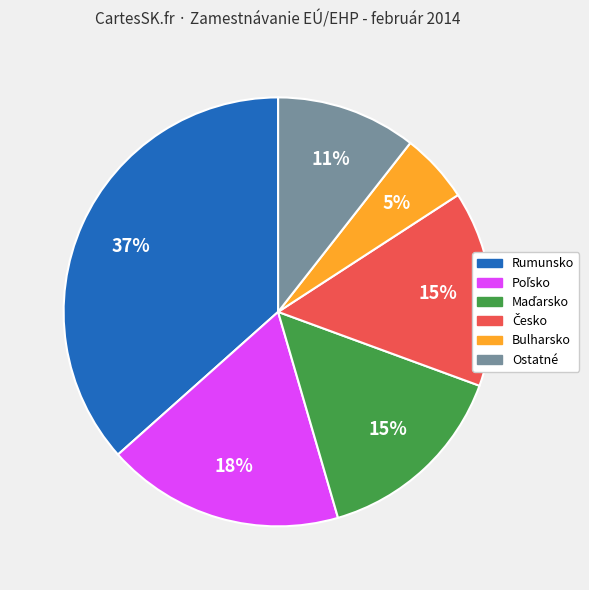

How many segments does this pie chart have?

6